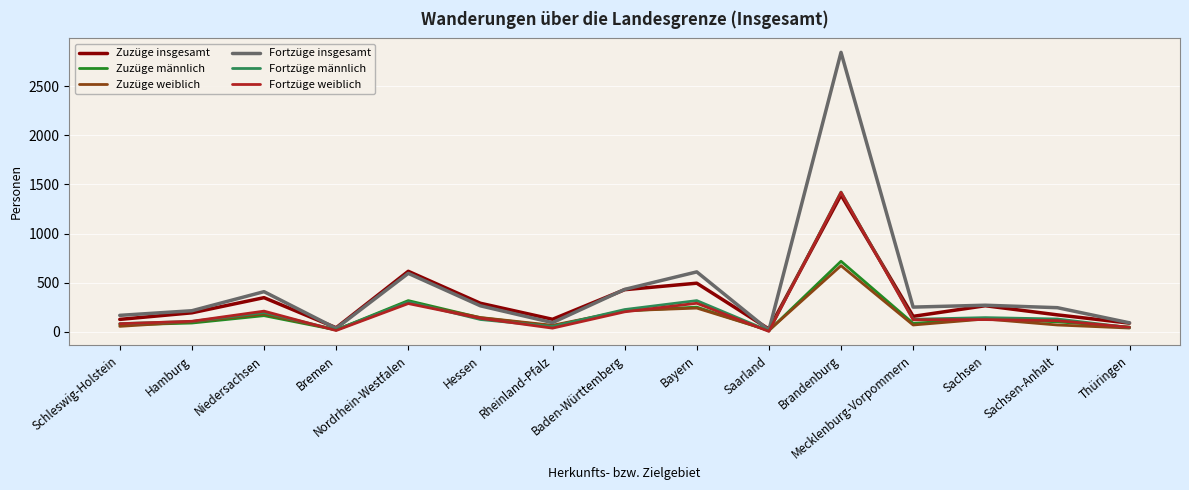

What is the maximum value shown in the chart?

2843